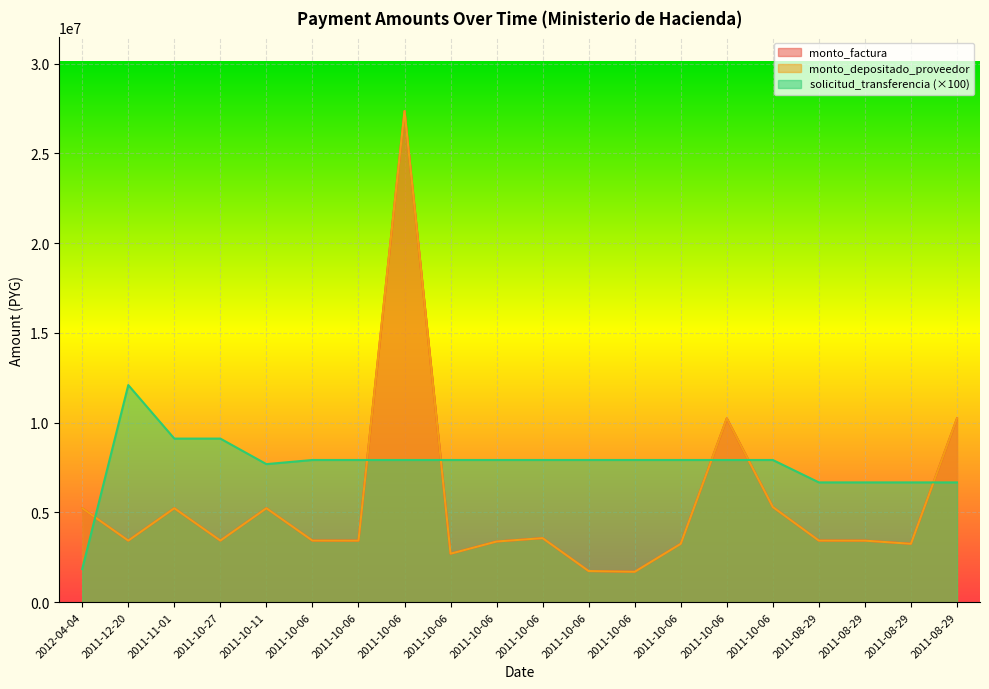

Where does the solicitud_transferencia series first go above 7920100?

2011-12-20